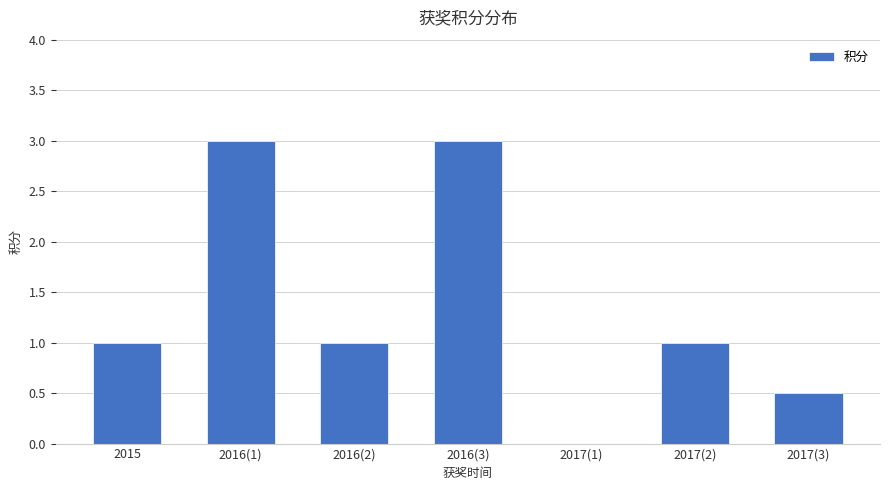

What is the sum of the values at 2017(1) and 2016(1)?

3.0